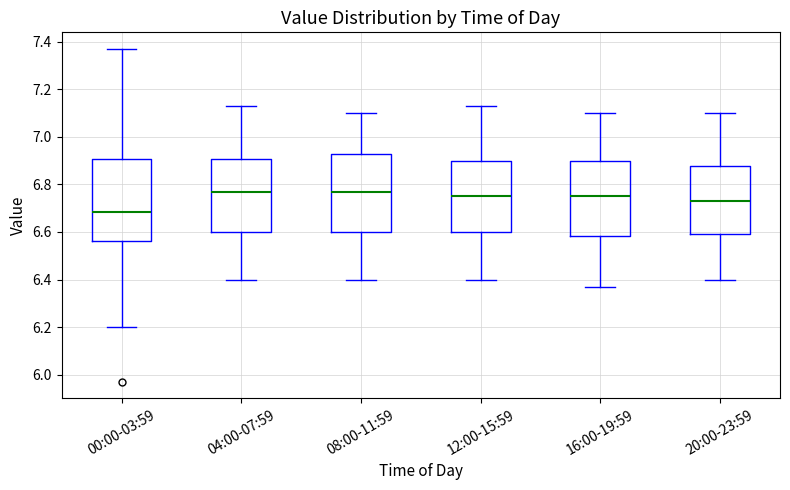

Reading left to right, transcribe this box plot: for each box, give where its median line is, the range the box spans, and where its two whiskers end, as read against the y-axis. The values are not printed on the chart, so give them approximately, as read against the axis.

00:00-03:59: median 6.68, box 6.56 to 6.90, whiskers 6.20 to 7.38
04:00-07:59: median 6.78, box 6.60 to 6.90, whiskers 6.40 to 7.14
08:00-11:59: median 6.78, box 6.60 to 6.94, whiskers 6.40 to 7.10
12:00-15:59: median 6.76, box 6.60 to 6.90, whiskers 6.40 to 7.14
16:00-19:59: median 6.76, box 6.58 to 6.90, whiskers 6.38 to 7.10
20:00-23:59: median 6.74, box 6.60 to 6.88, whiskers 6.40 to 7.10